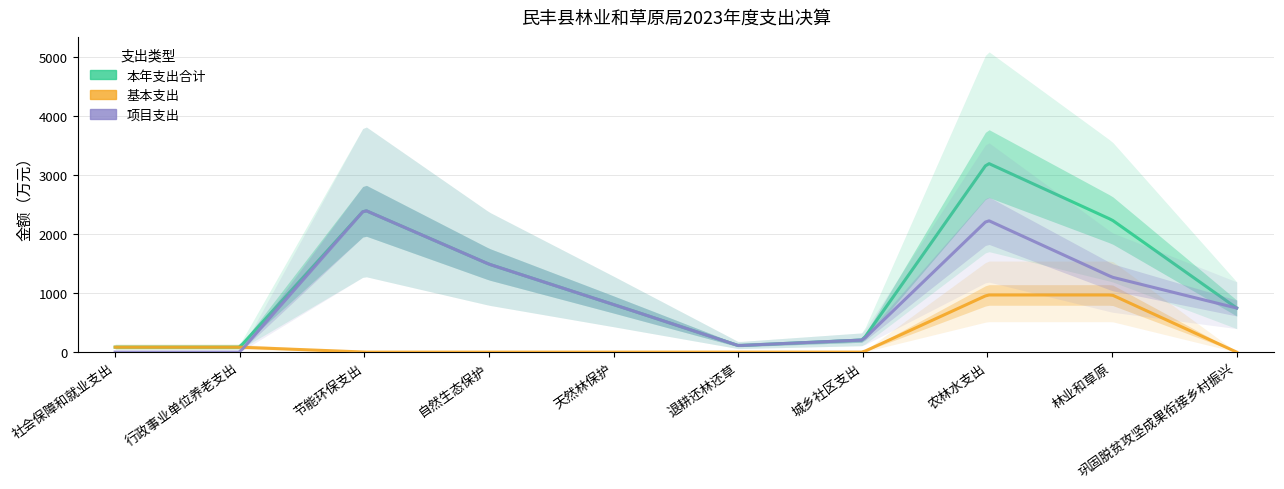

What is the value of the 基本支出 point at the 2nd from the left?

84.3